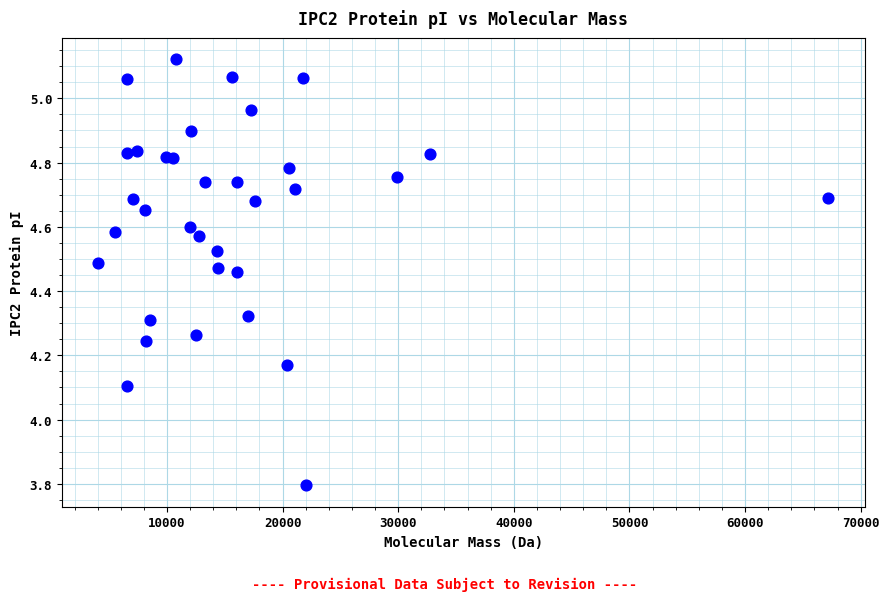

What Y value in the scatter plot is closest to 4?

4.1